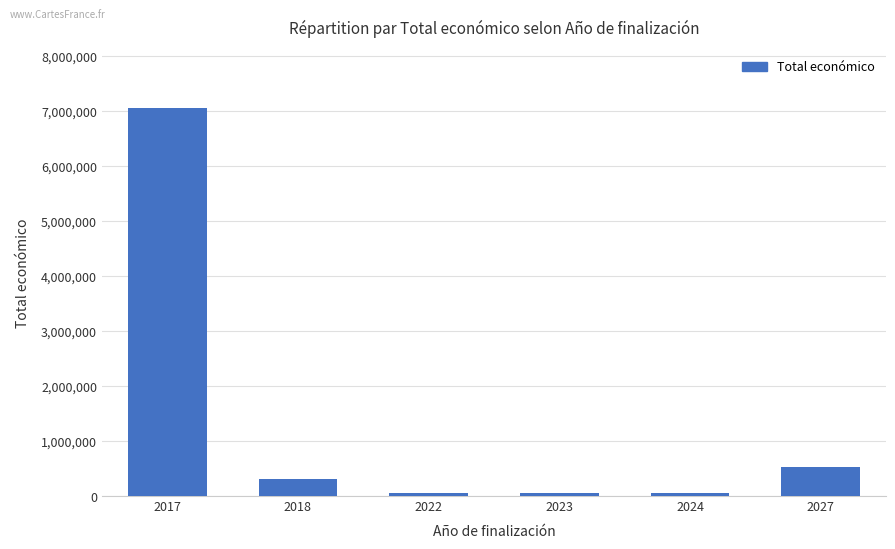

Which has a higher value, 2018 or 2017?

2017